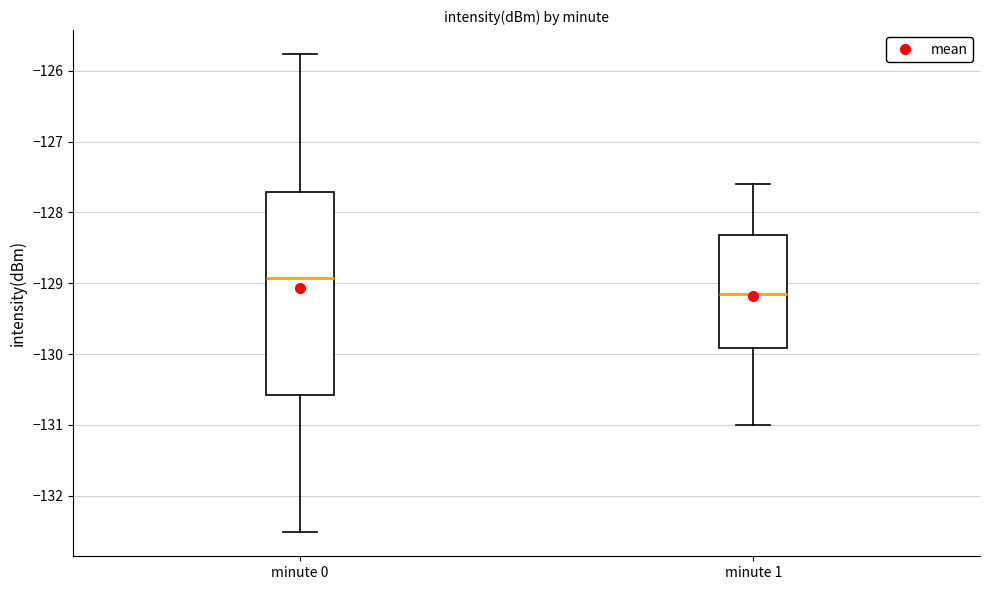

Comparing the boxes themselves (not the whiskers), which one is the tallest?

minute 0